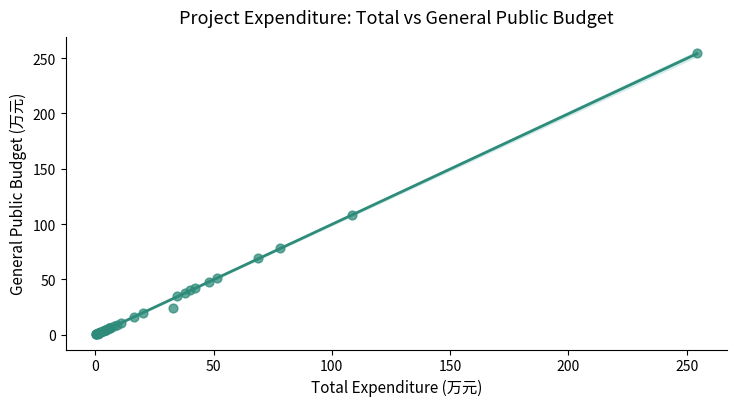

What Y value in the scatter plot is closest to 127?

108.6